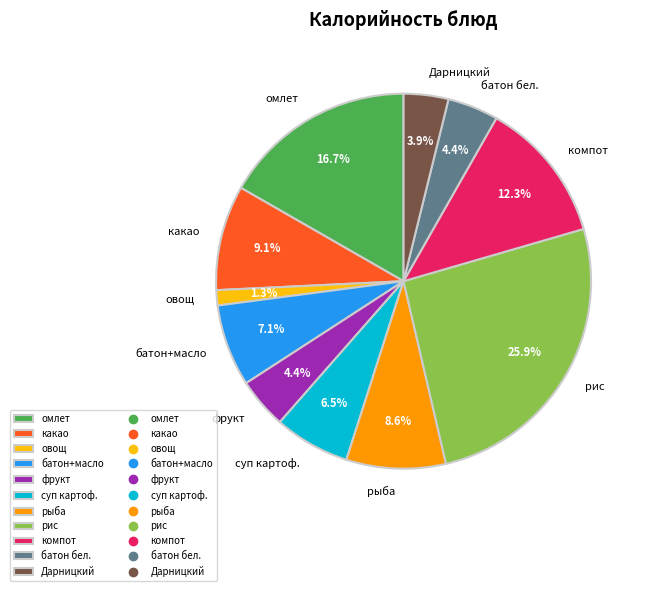

Between рыба and компот, which is larger?

компот